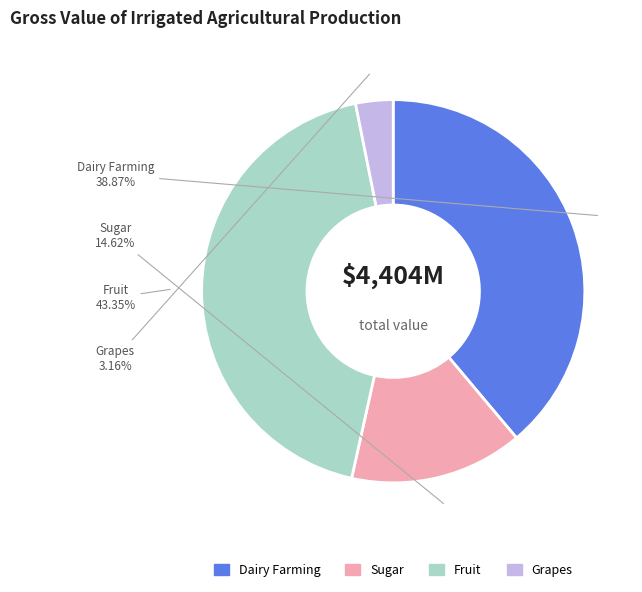

Do Sugar and Dairy Farming together represent more than half of the pie?

Yes